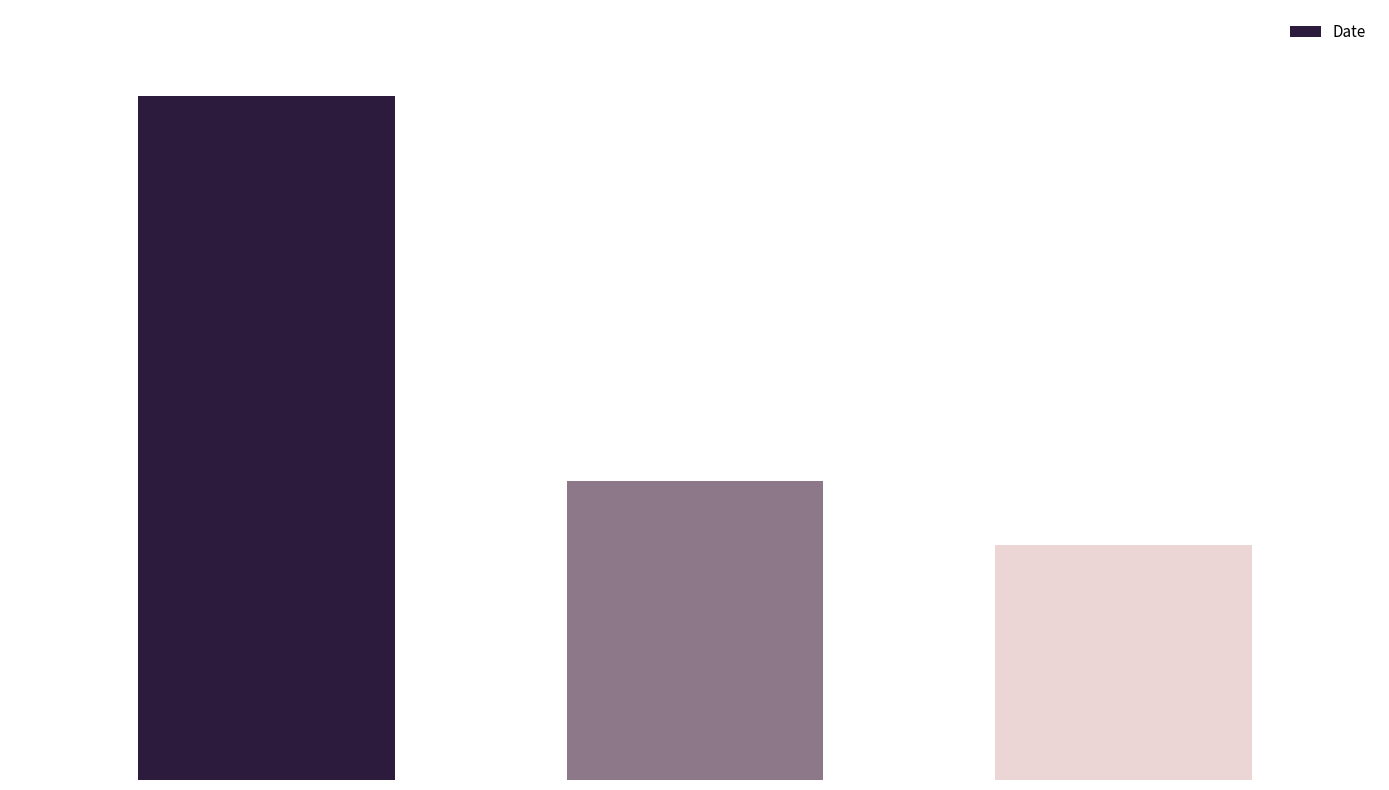

Does the chart contain any negative values?

No